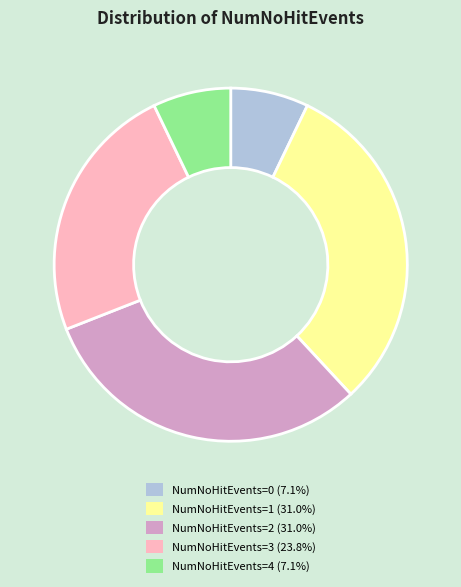

Between NumNoHitEvents=0 and NumNoHitEvents=3, which is larger?

NumNoHitEvents=3